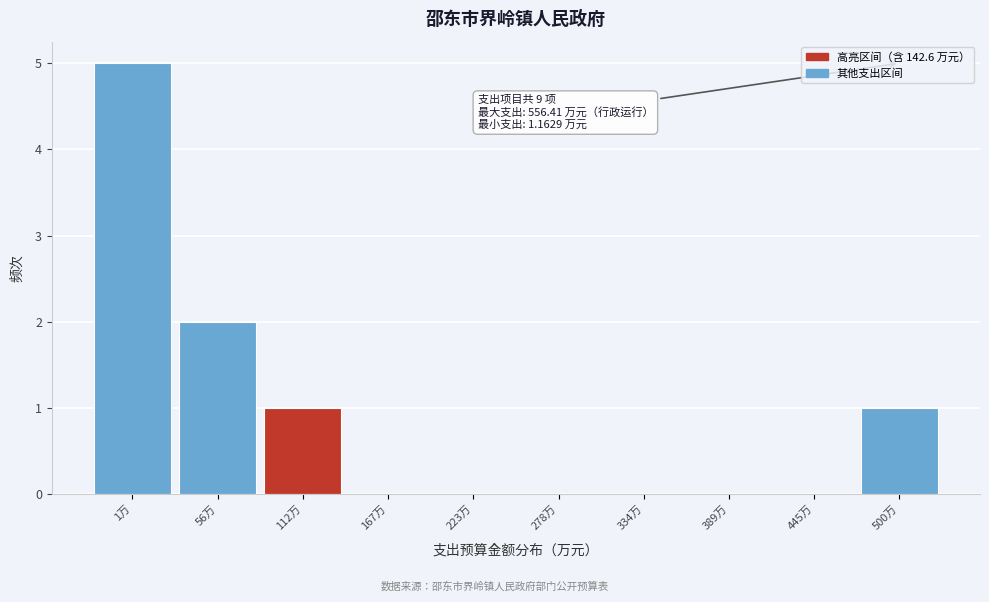

Reading right to left, list all the values displayed in this chart.

500万=1	445万=0	389万=0	334万=0	278万=0	223万=0	167万=0	112万=1	56万=2	1万=5